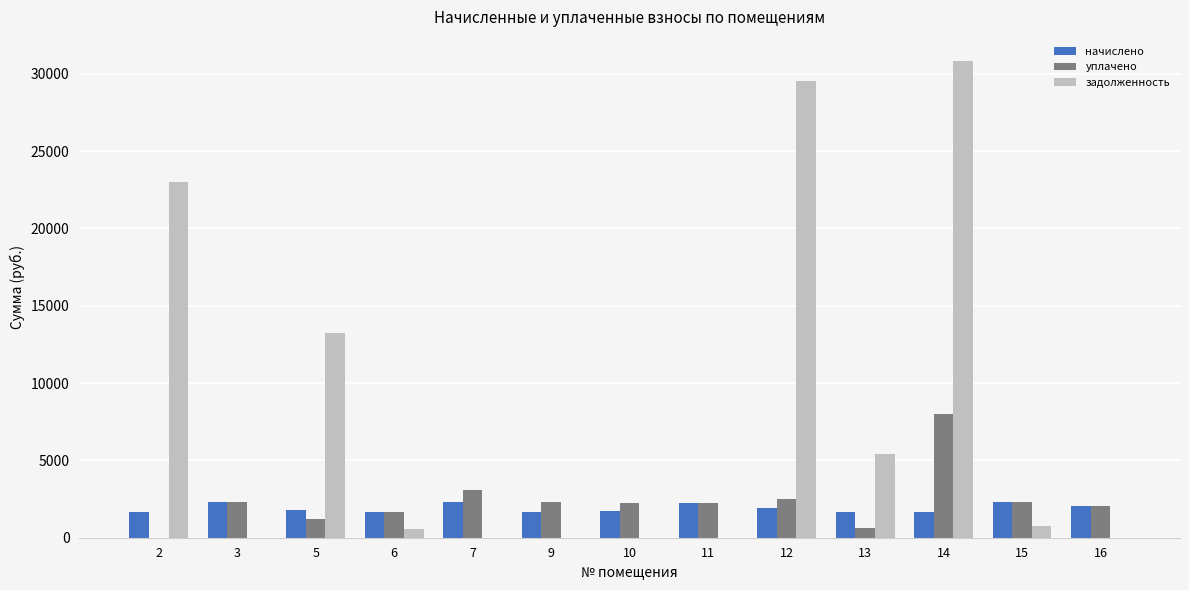

Count the number of data series in this chart.

3